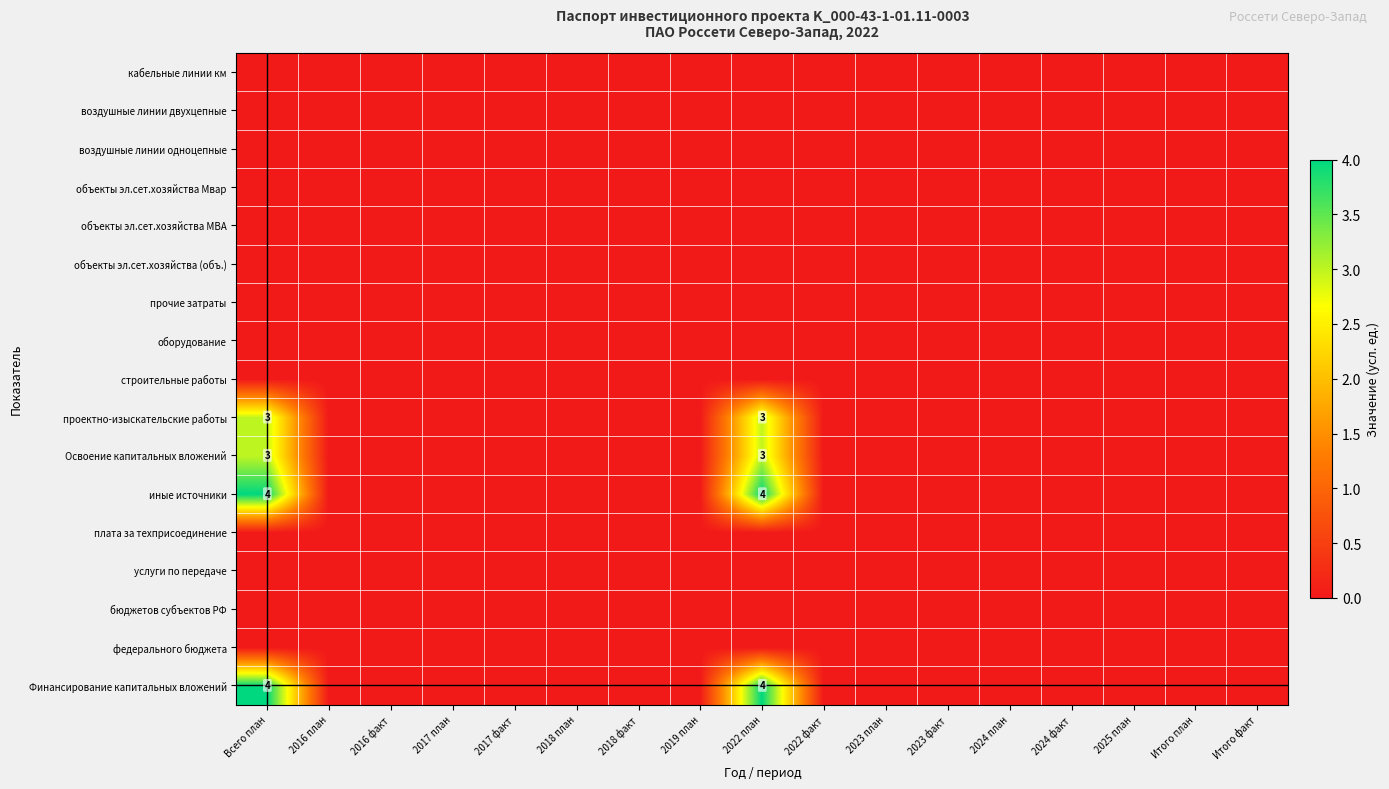

At which label is воздушные линии однoцепные closest to 0?

Всего план